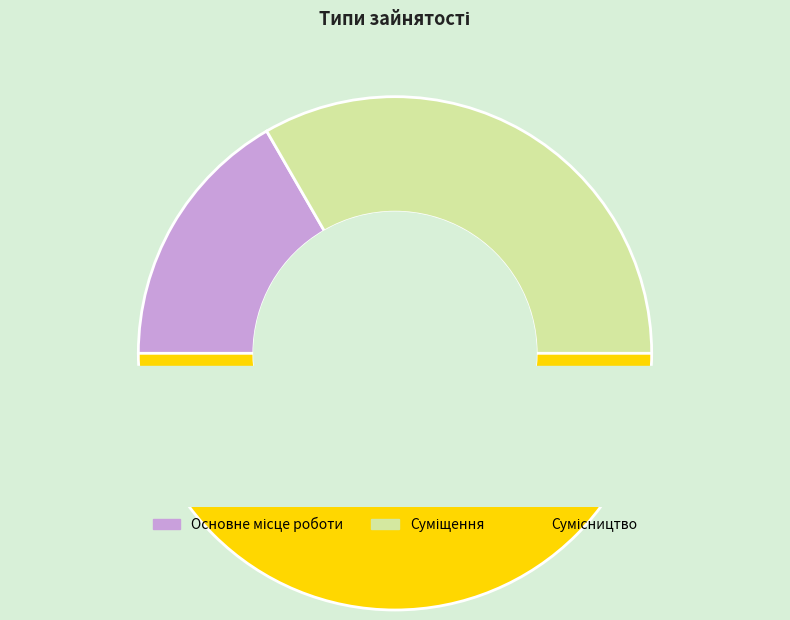

What is the smallest slice in the pie chart?

Основне місце роботи